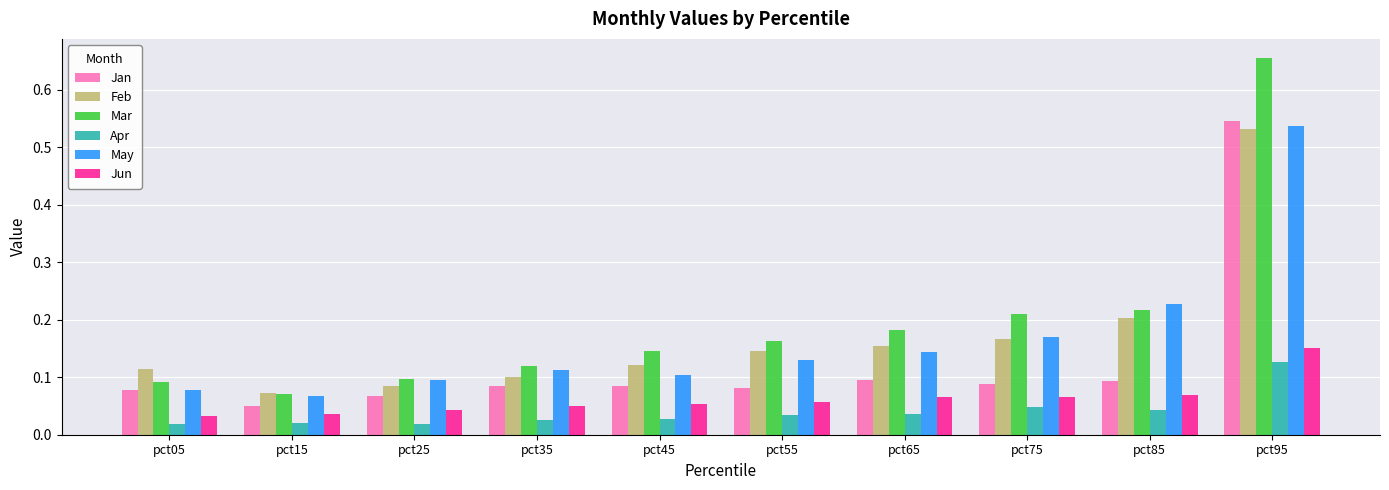

Which series has the largest total across all categories?

Mar